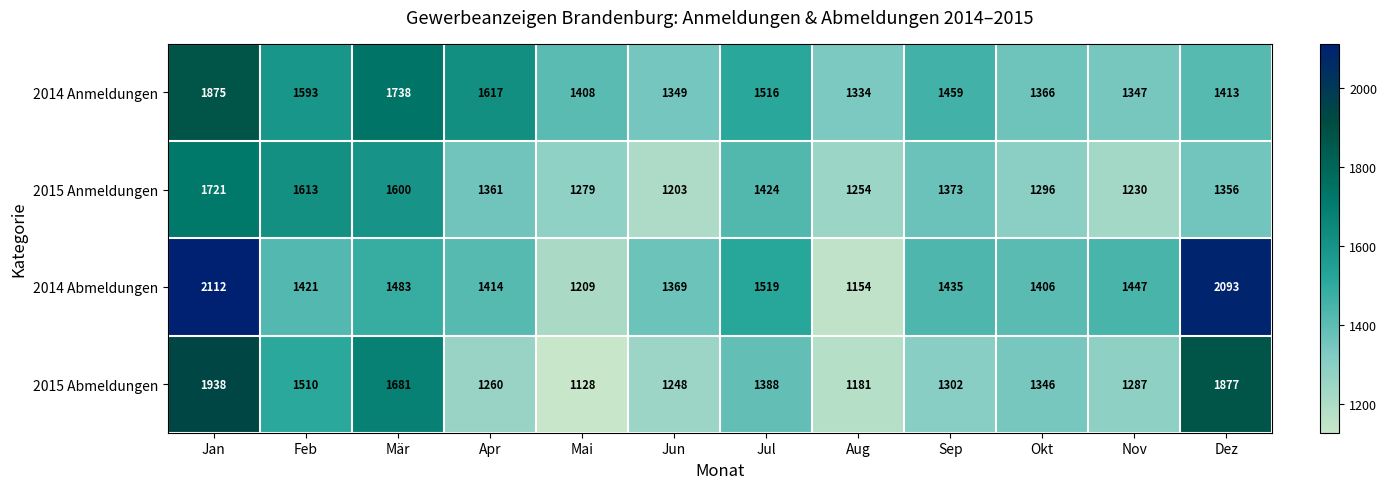

The value of 2015 Anmeldungen at Jul is 1424. True or false?

True